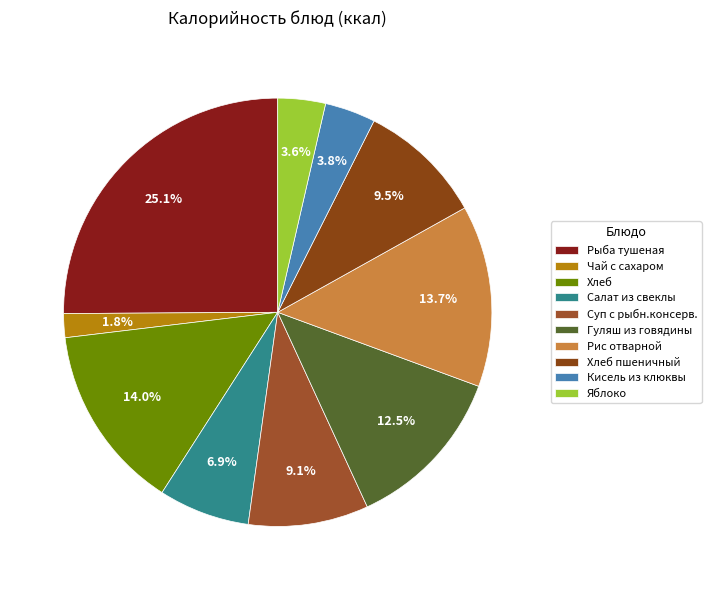

How many slices are in this pie chart?

10